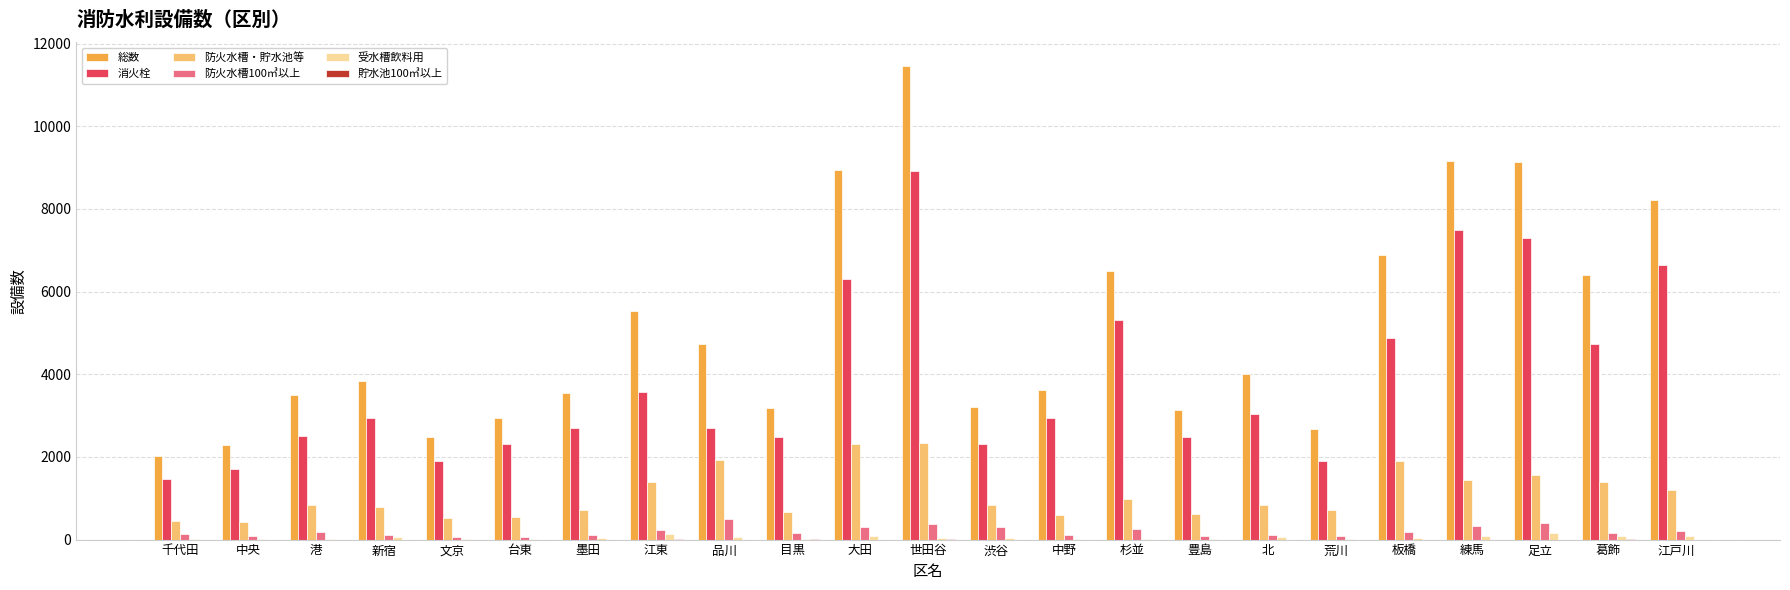

The value of 受水槽飲料用 at 豊島 is 7. True or false?

True